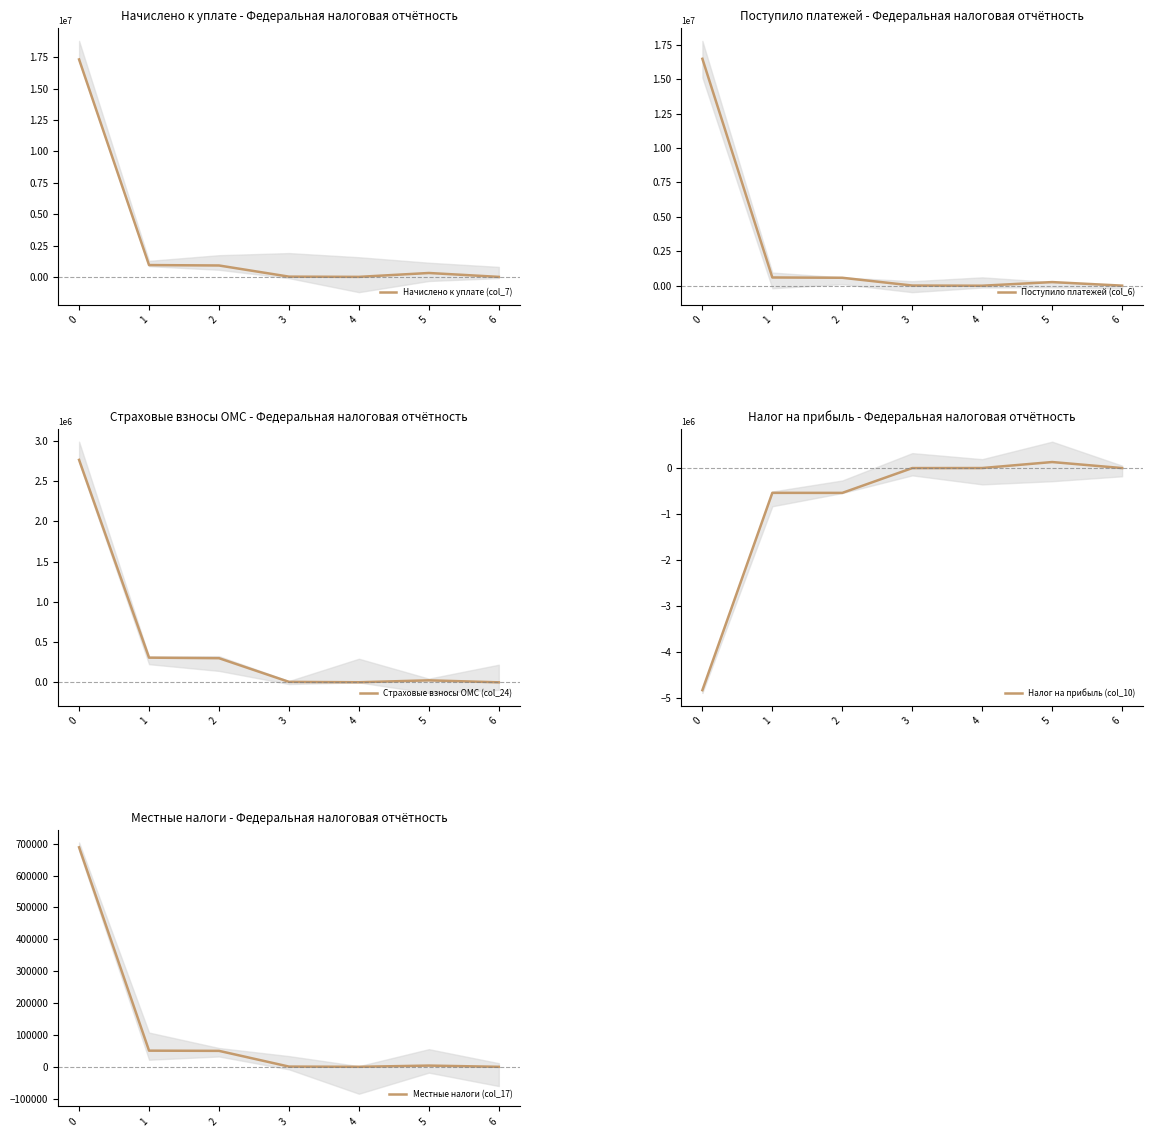

How many lines are shown in the chart?

5